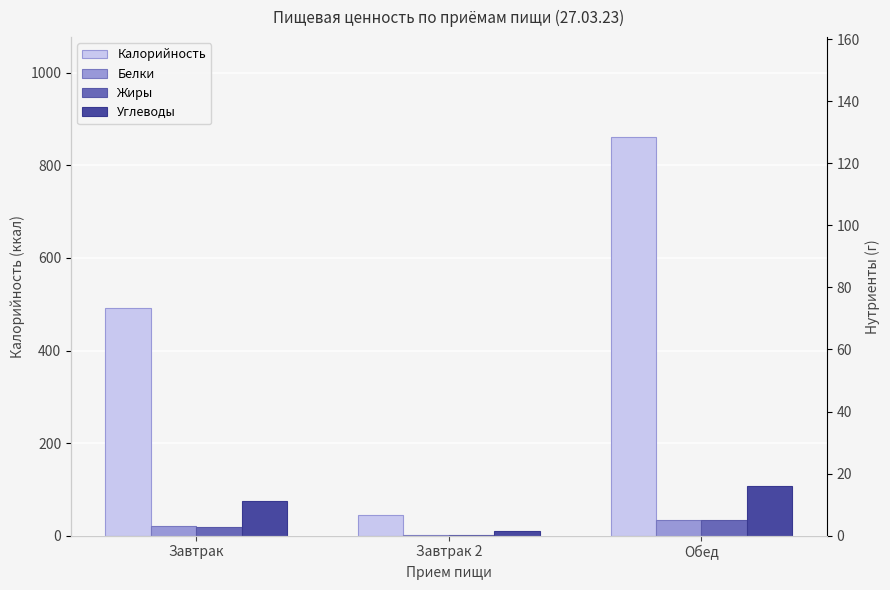

Is it true that Жиры equals 11.4 at Завтрак?

False